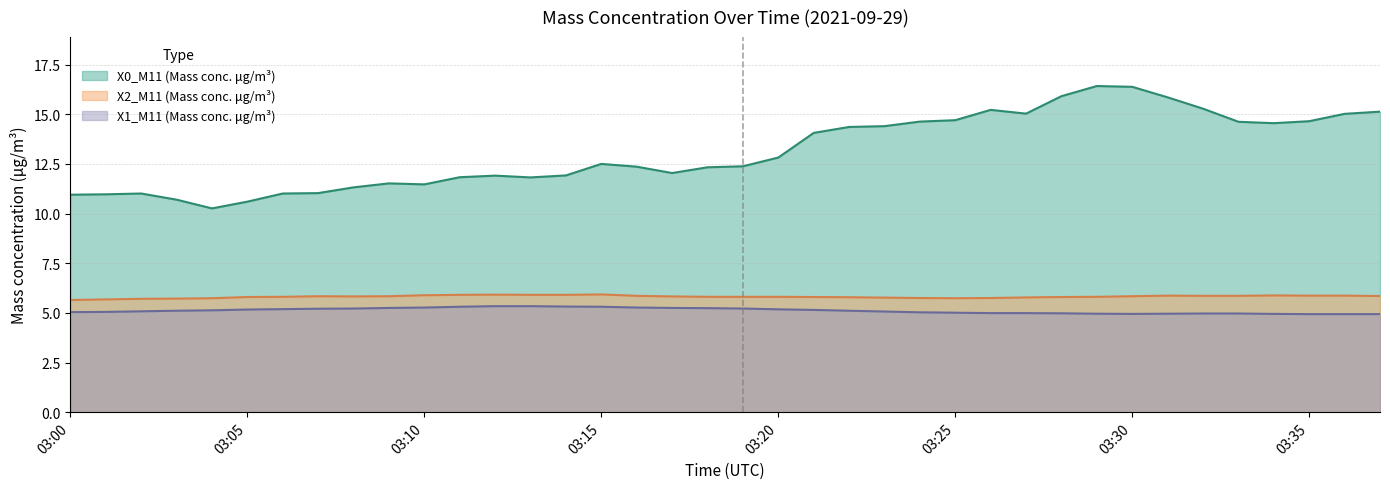

What is the average value of the X2_M11 (Mass conc. μg/m³) series?

5.8